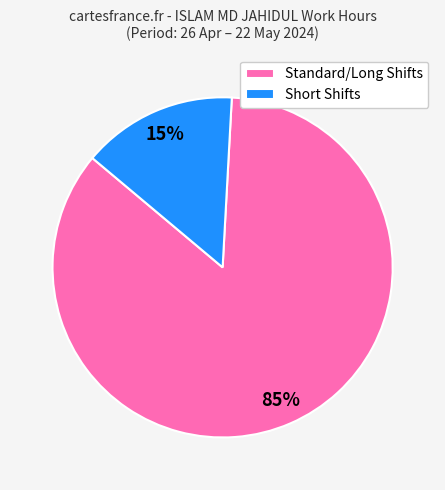

Which slice is the largest?

Standard/Long Shifts